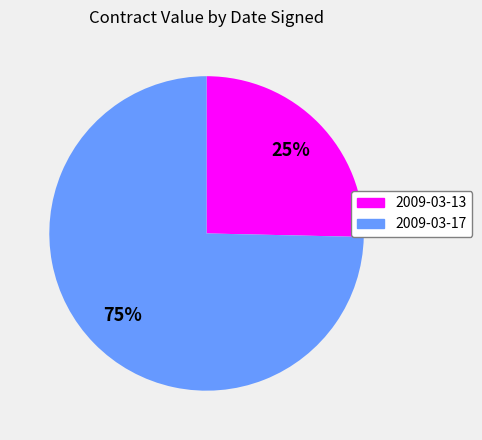

Rank the categories by value from lowest to highest.

2009-03-13, 2009-03-17